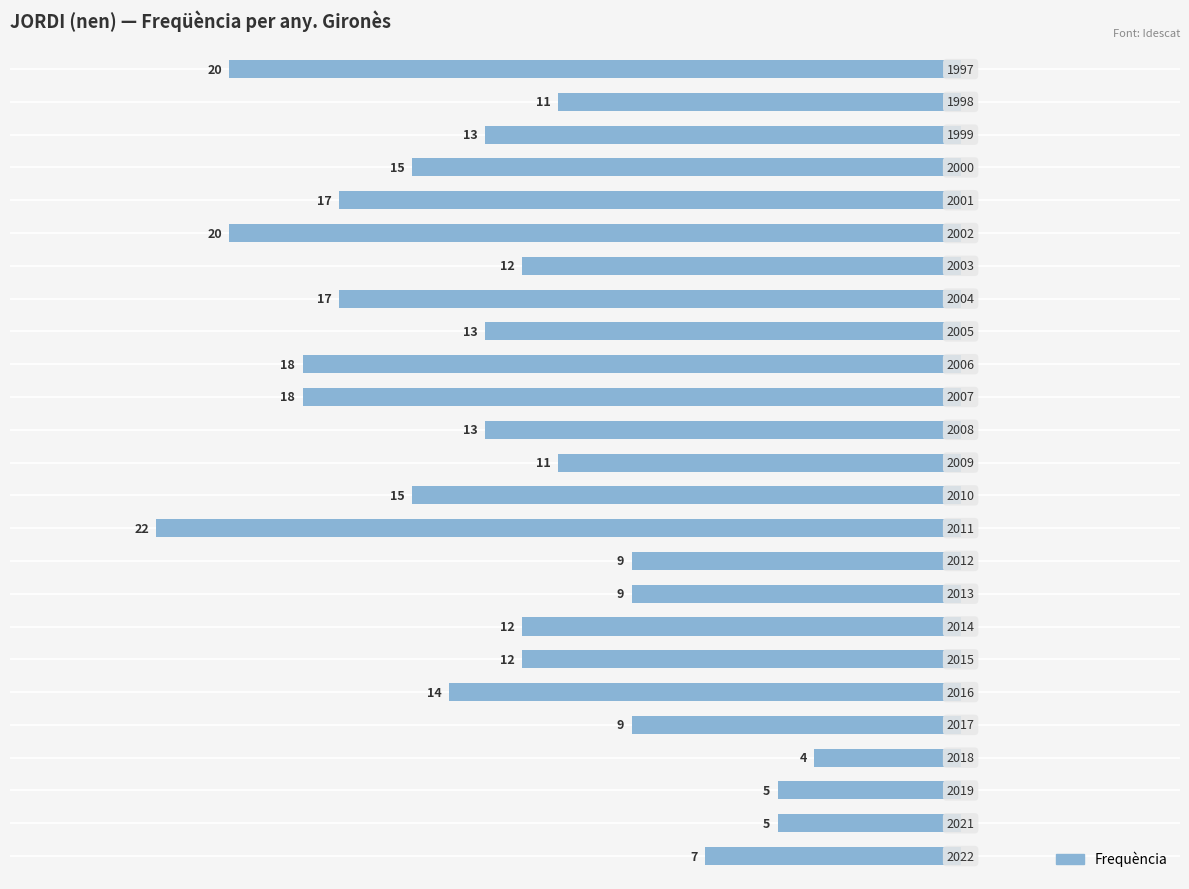

Does the chart contain any negative values?

Yes